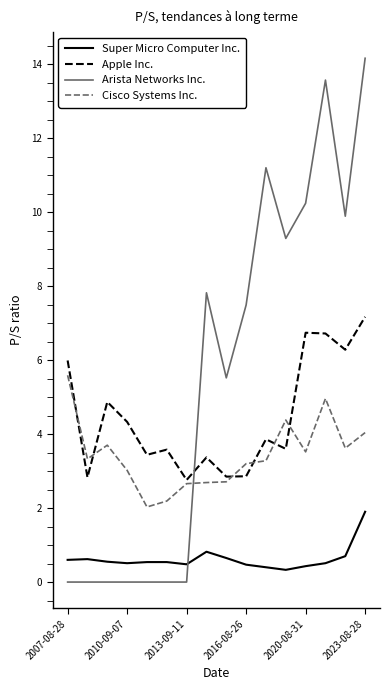

List the series in order of their overall mean, lowest first.

Super Micro Computer Inc., Cisco Systems Inc., Apple Inc., Arista Networks Inc.